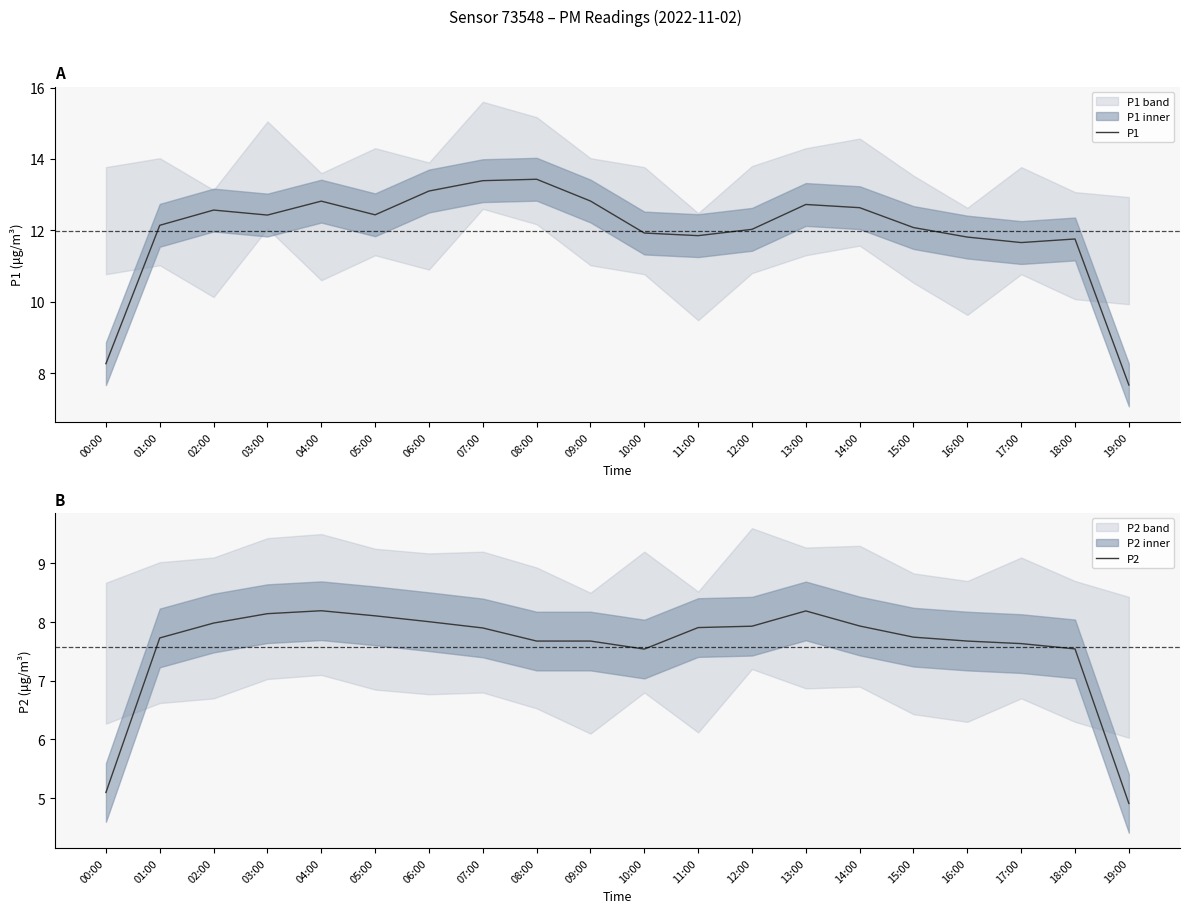

Is this an area chart (filled region under the line)?

No